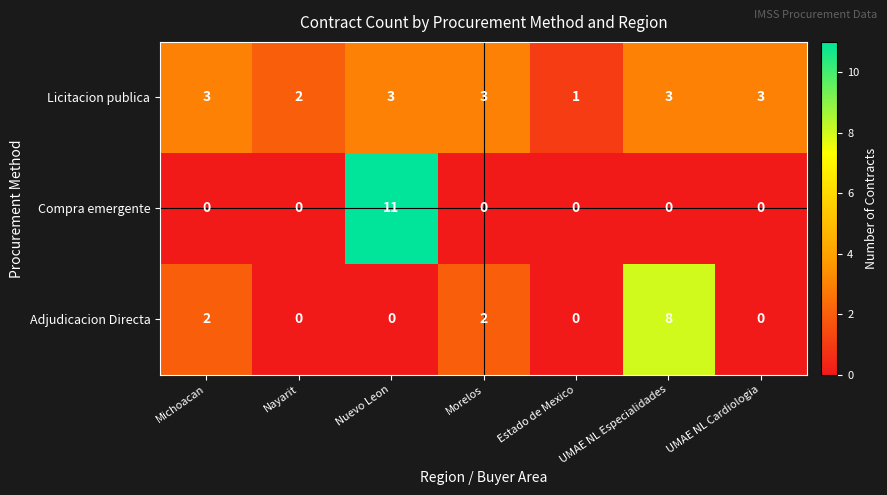

The value of Adjudicacion Directa at UMAE NL Especialidades is 8. True or false?

True